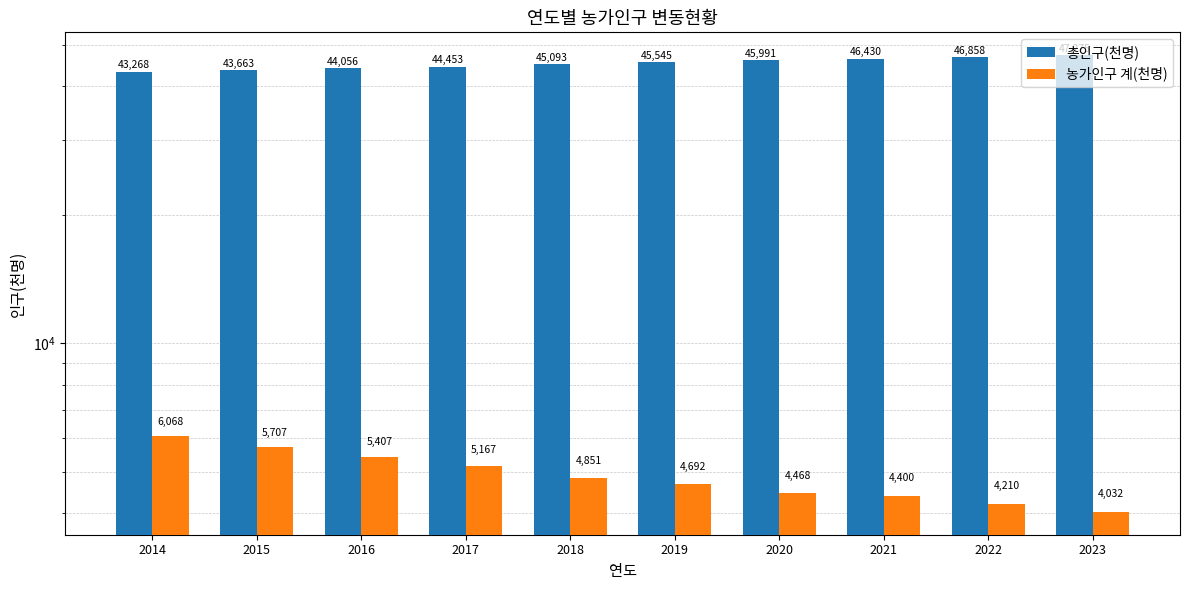

At which label does 총인구(천명) first exceed 45545?

2020